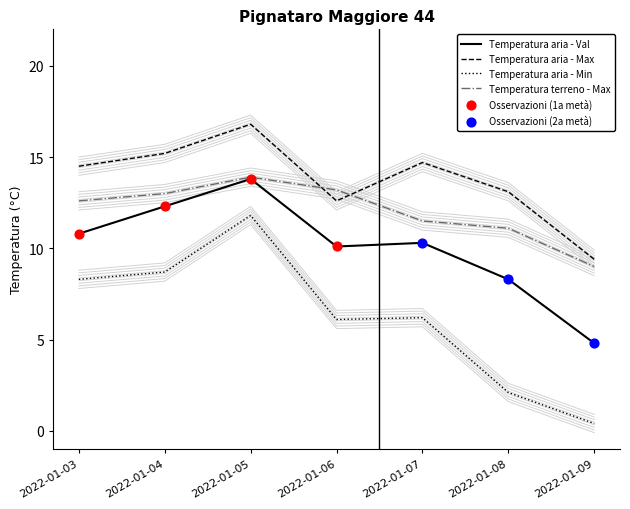

Which series contains the lowest Y value?

Temperatura aria - Min